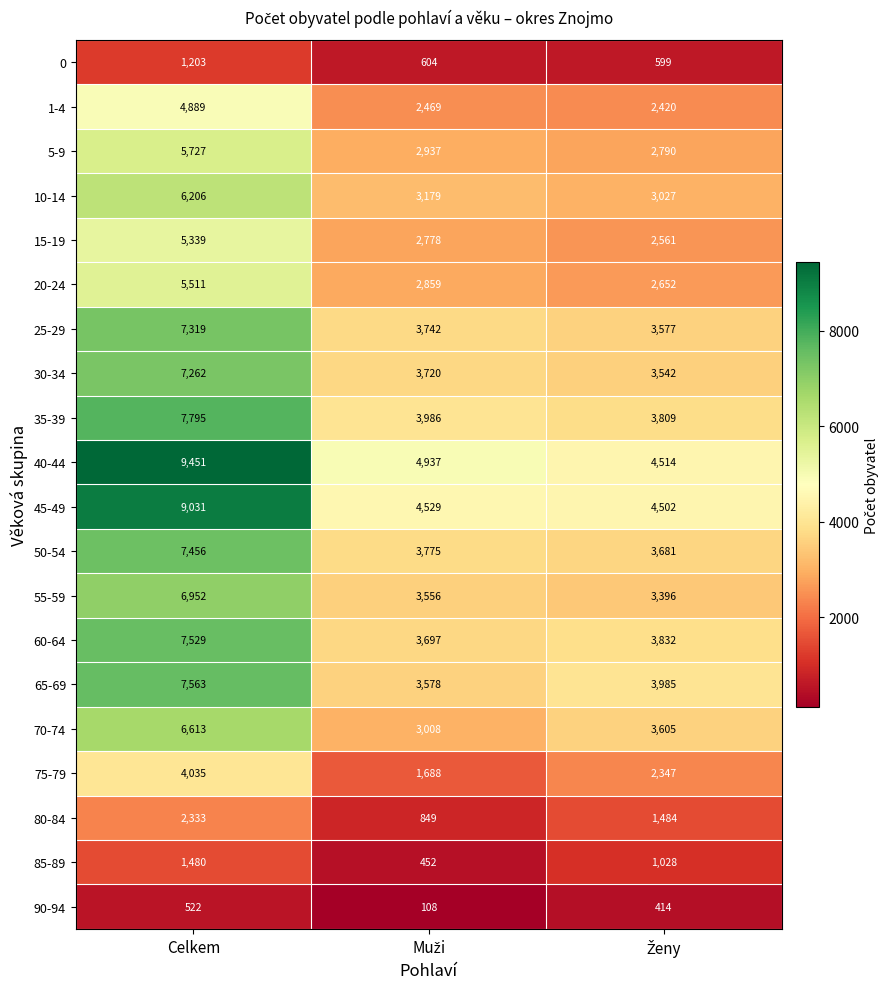

At how many categories does at least one series exceed 1779?

3